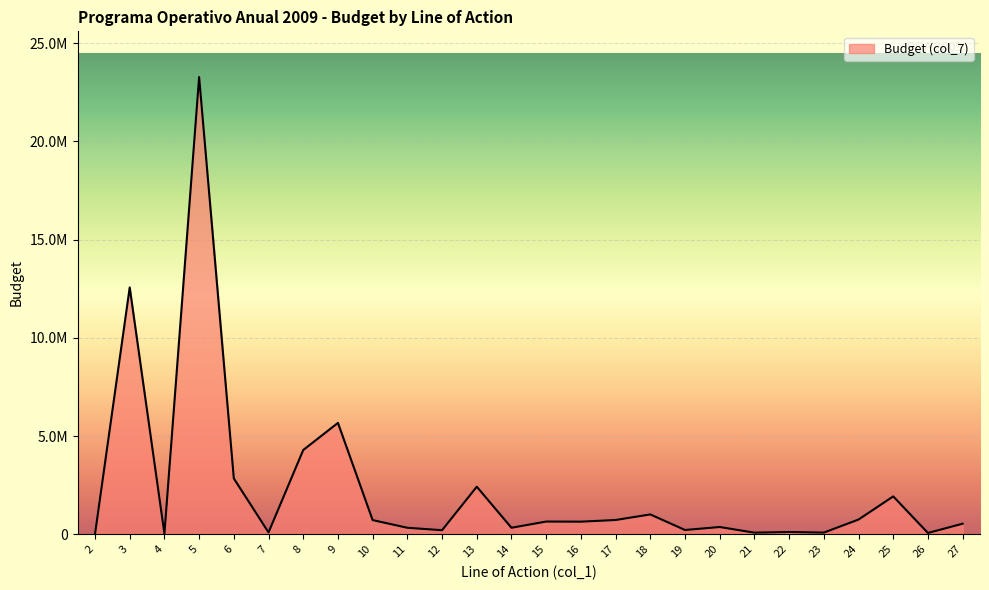

What is the difference between the maximum and minimum values?

23270237.9